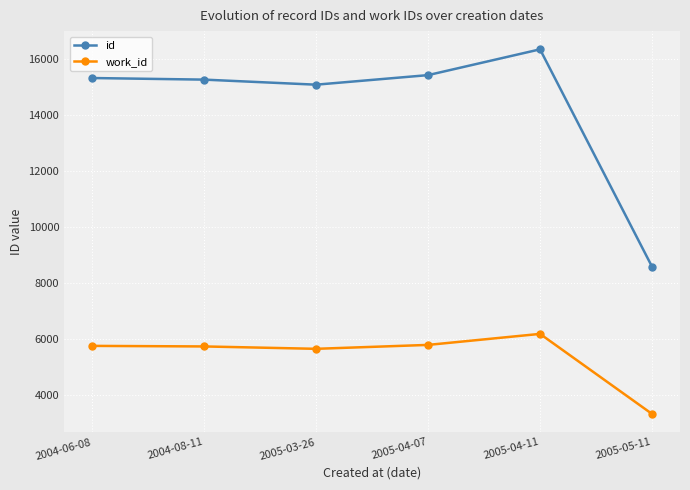

What is the label of the 1st point from the left?

2004-06-08